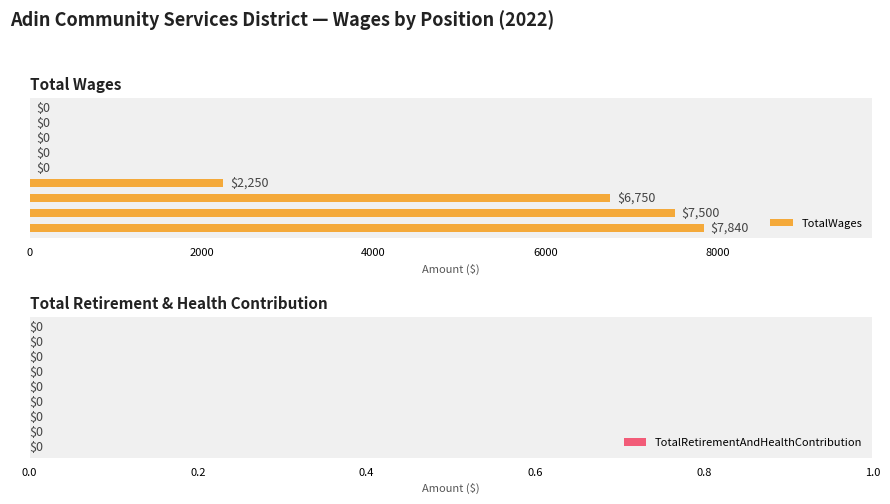

What is the maximum value shown in the chart?

7840